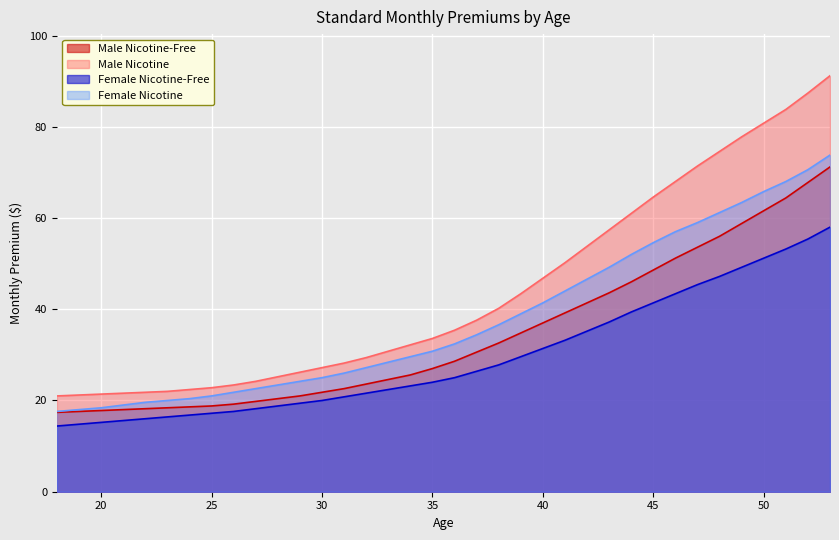

Reading right to left, what are all the values shown in this chart?

Male Nicotine-Free: 71.2	67.8	64.4	61.6	58.8	56.0	53.6	51.2	48.6	46.0	43.6	41.4	39.2	37.0	34.8	32.6	30.6	28.6	27.0	25.6	24.6	23.6	22.6	21.8	21.0	20.4	19.8	19.2	18.8	18.6	18.4	18.2	18.0	17.8	17.6	17.4
Male Nicotine: 91.2	87.4	83.8	80.8	77.8	74.6	71.4	68.0	64.6	61.0	57.4	53.8	50.2	46.8	43.4	40.2	37.6	35.4	33.6	32.2	30.8	29.4	28.2	27.2	26.2	25.2	24.2	23.4	22.8	22.4	22.0	21.8	21.6	21.4	21.2	21.0
Female Nicotine-Free: 58.0	55.4	53.2	51.2	49.2	47.2	45.4	43.4	41.4	39.4	37.2	35.2	33.2	31.4	29.6	27.8	26.4	25.0	24.0	23.2	22.4	21.6	20.8	20.0	19.4	18.8	18.2	17.6	17.2	16.8	16.4	16.0	15.6	15.2	14.8	14.4
Female Nicotine: 73.8	70.6	68.0	65.8	63.4	61.2	59.0	57.0	54.6	52.0	49.2	46.6	44.0	41.4	39.0	36.6	34.4	32.4	30.8	29.6	28.4	27.2	26.0	25.0	24.2	23.4	22.6	21.8	21.0	20.4	20.0	19.6	19.0	18.4	18.0	17.6